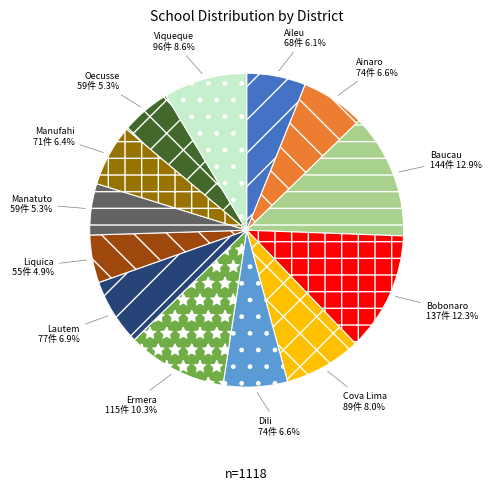

Is there a majority slice in this chart?

No